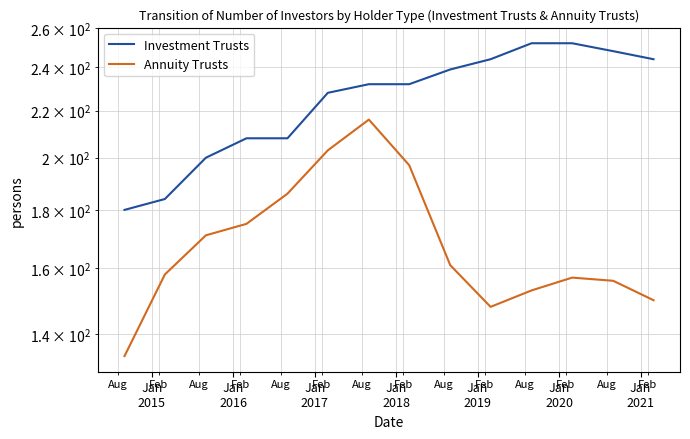

Reading left to right, extract all data points from this chart.

Investment Trusts: 180	184	200	208	208	228	232	232	239	244	252	252	248	244
Annuity Trusts: 134	158	171	175	186	203	216	197	161	148	153	157	156	150